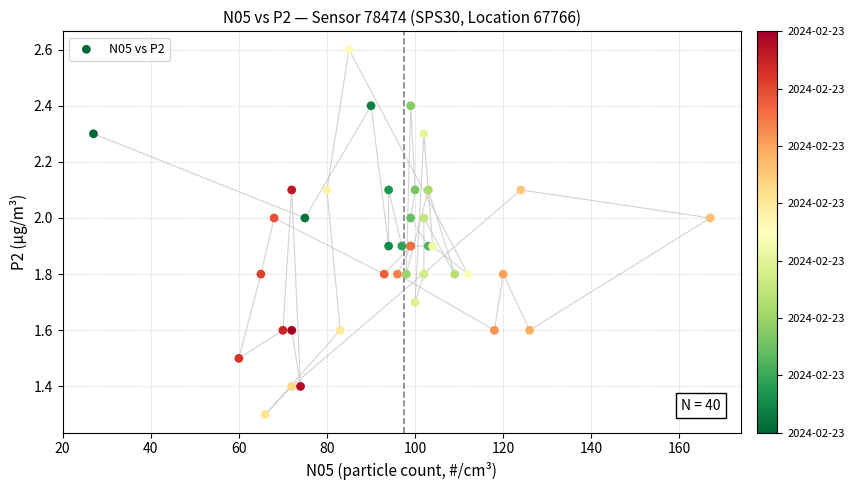

What Y value in the scatter plot is closest to 1?

1.3